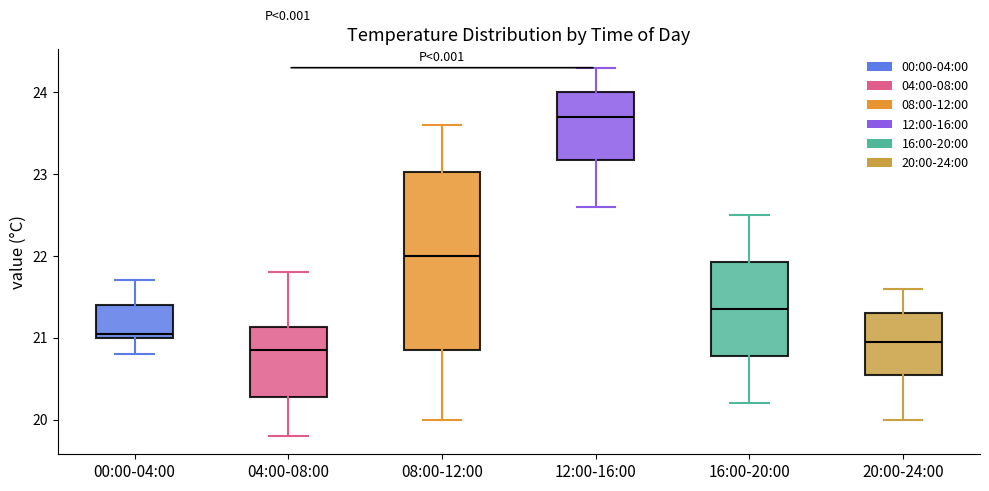

Where does the median line of the box for 20:00-24:00 sit on the y-axis? The values are not printed on the chart, so give them approximately, as read against the axis.

21.0